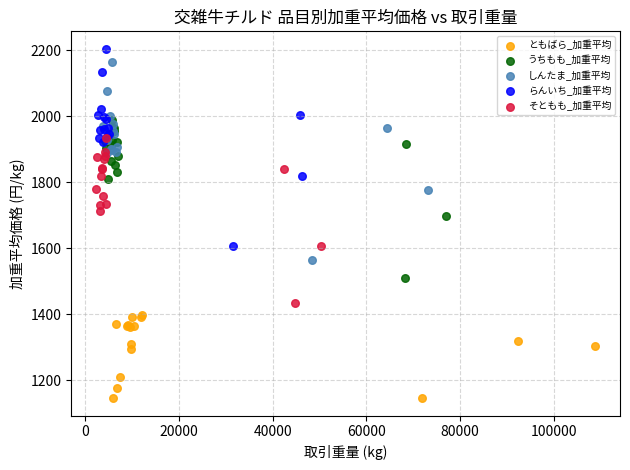

Which series reaches the maximum Y coordinate?

らんいち_加重平均